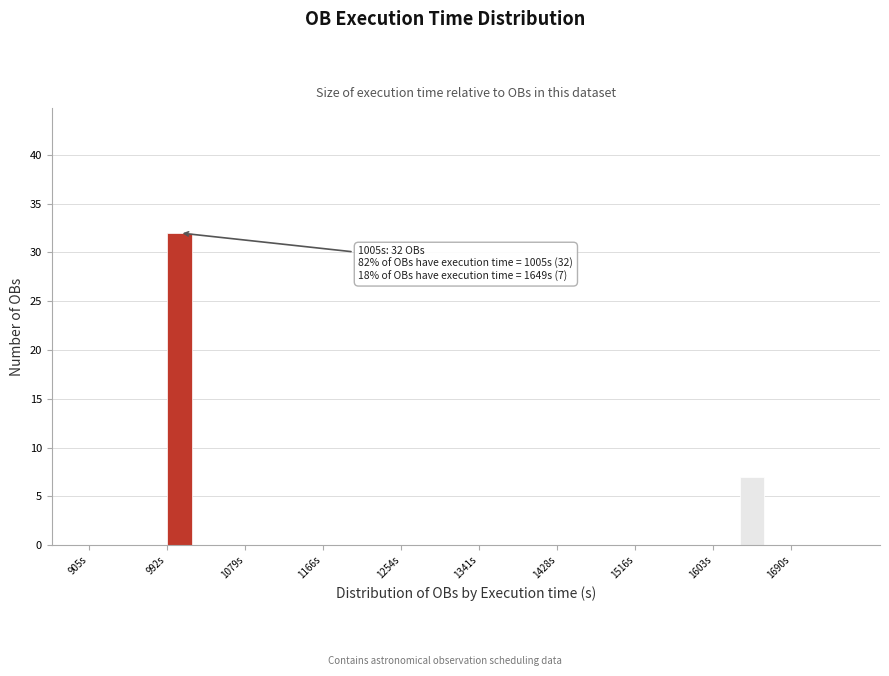

Around what value on the x-axis is the tallest bar? Give the approximate position of its centre, as read against the axis.

1010